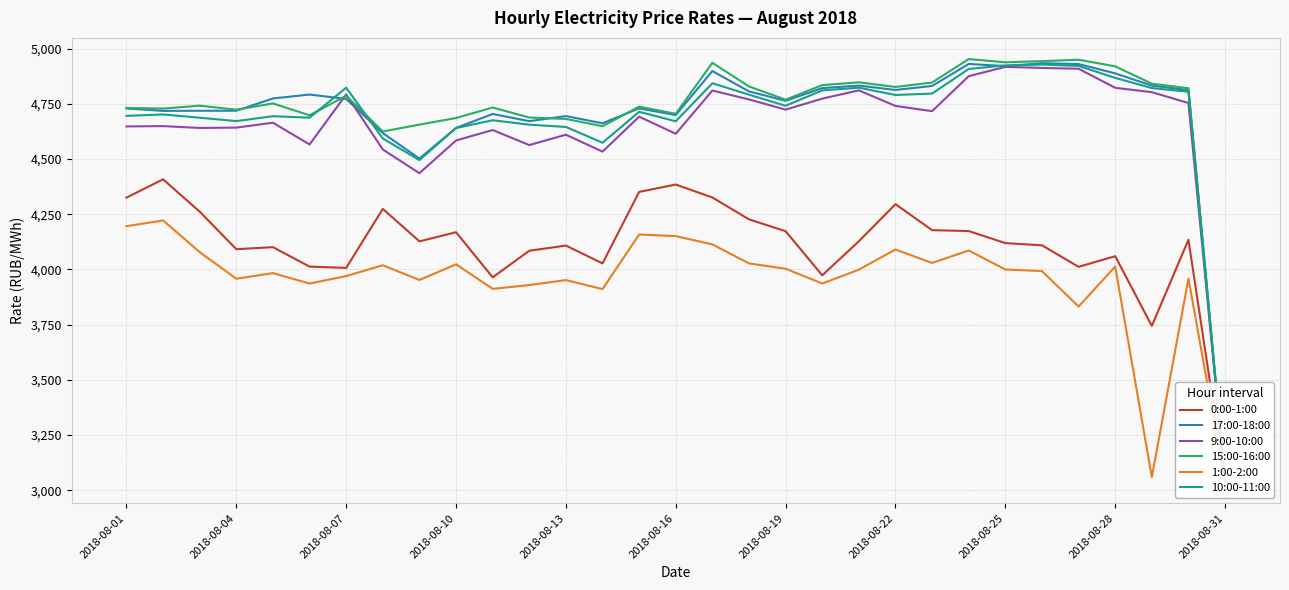

How many interior local peaks does the 15:00-16:00 series have?

9